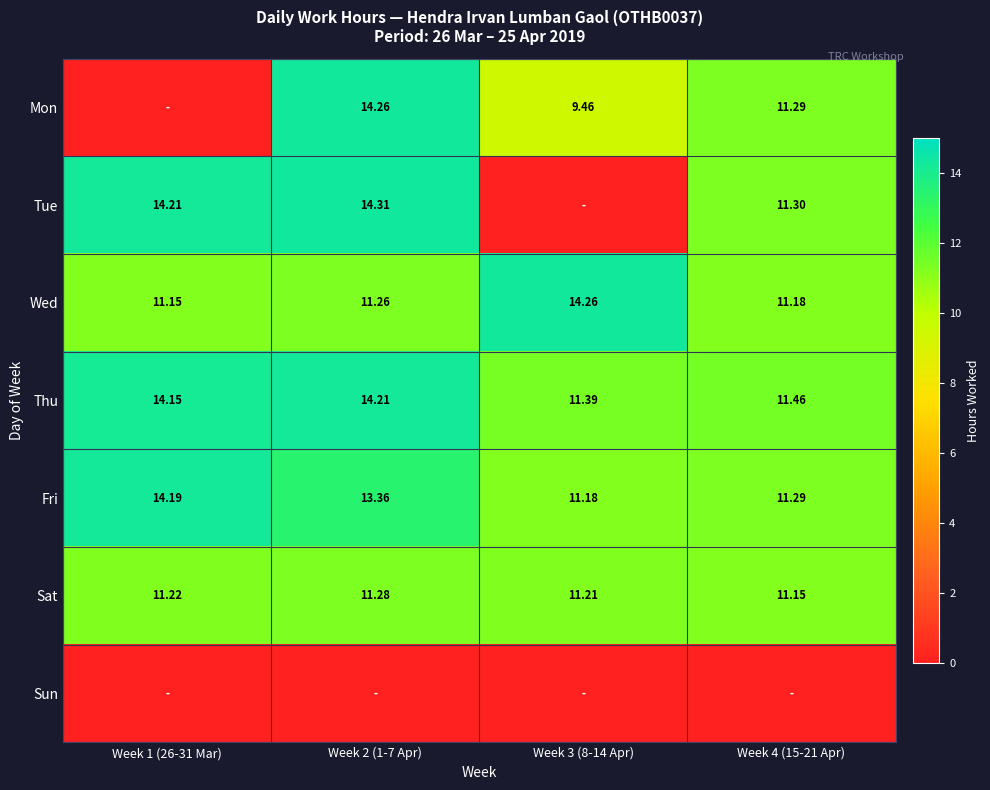

True or false: Sat has a value of 18.8 at Week 4 (15-21 Apr).

False